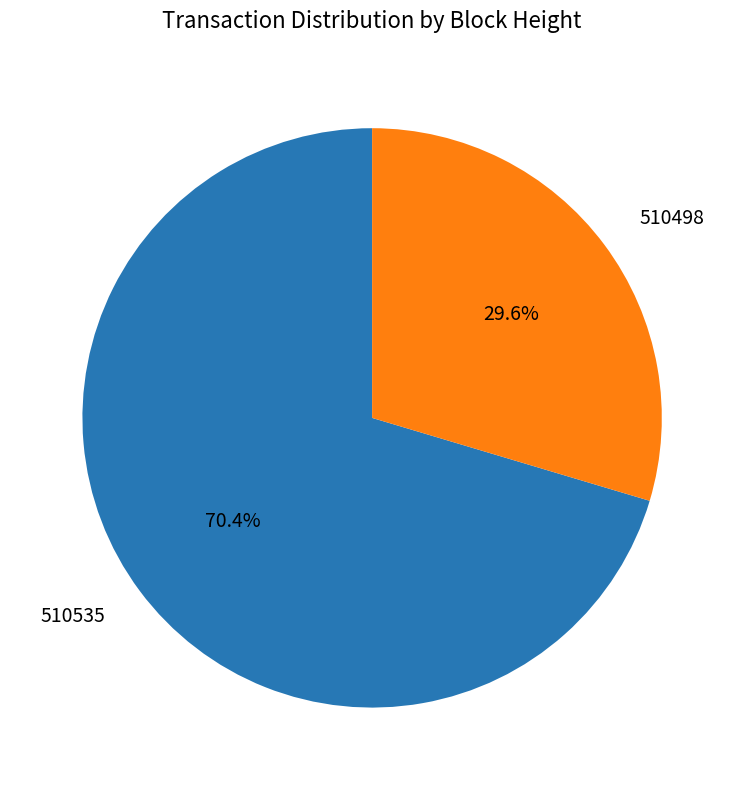

How many segments does this pie chart have?

2